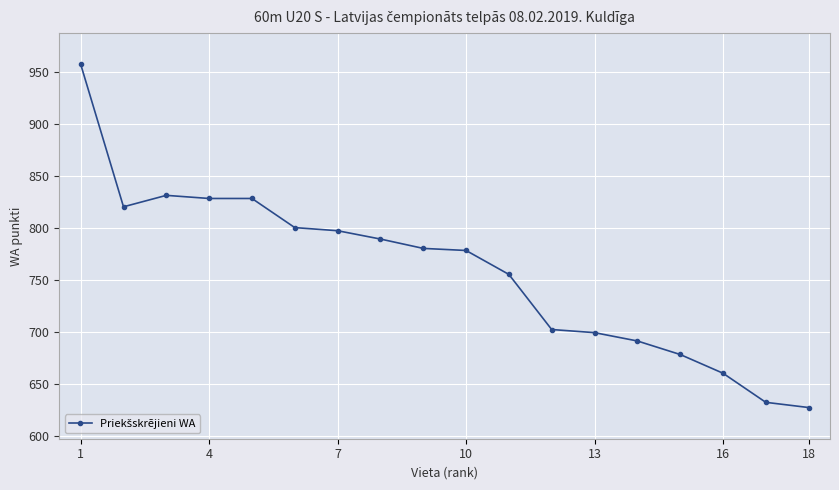

What is the smallest value displayed?

627